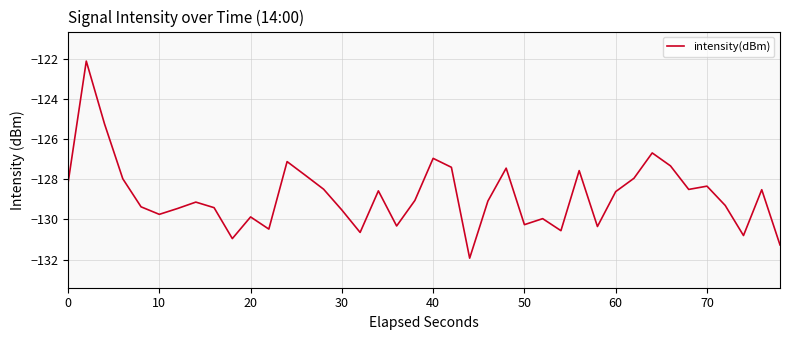

What is the greatest value displayed?

-122.1